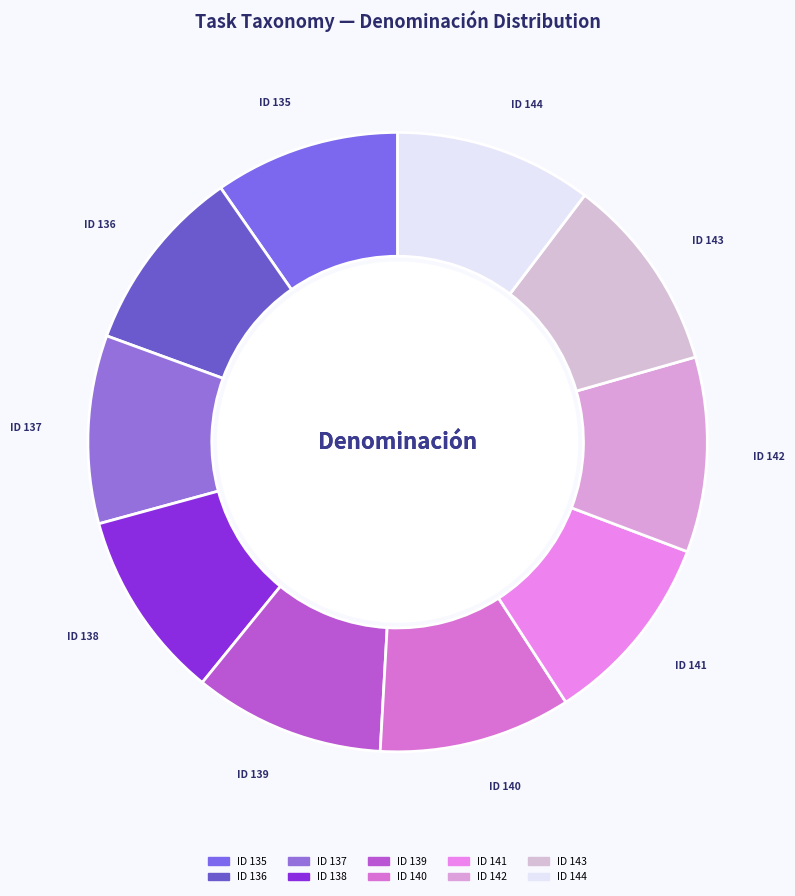

Does ID 140 represent more than half of the total?

No